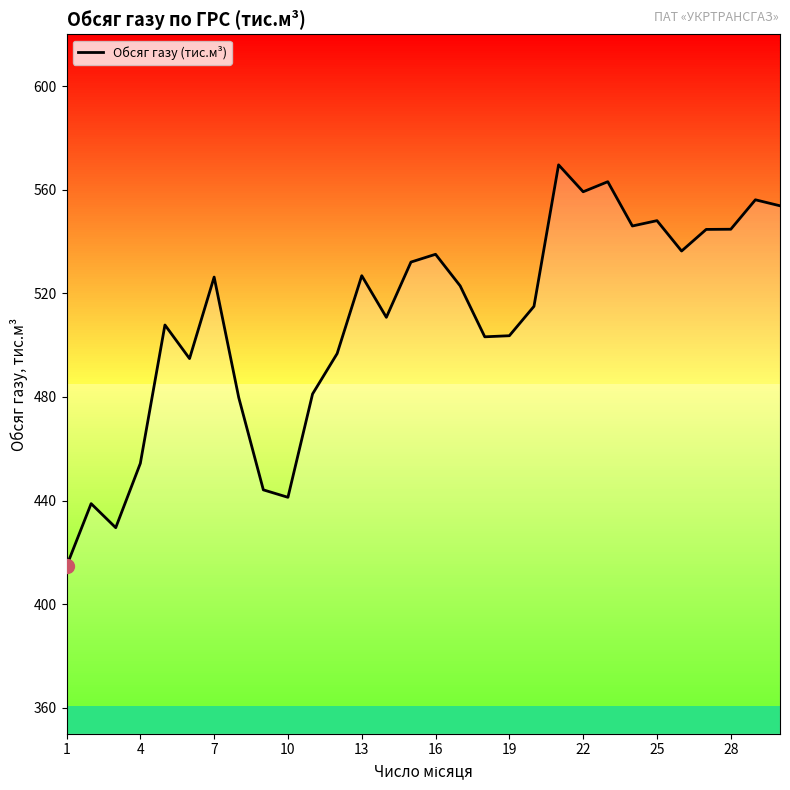

What is the greatest value displayed?

569.6